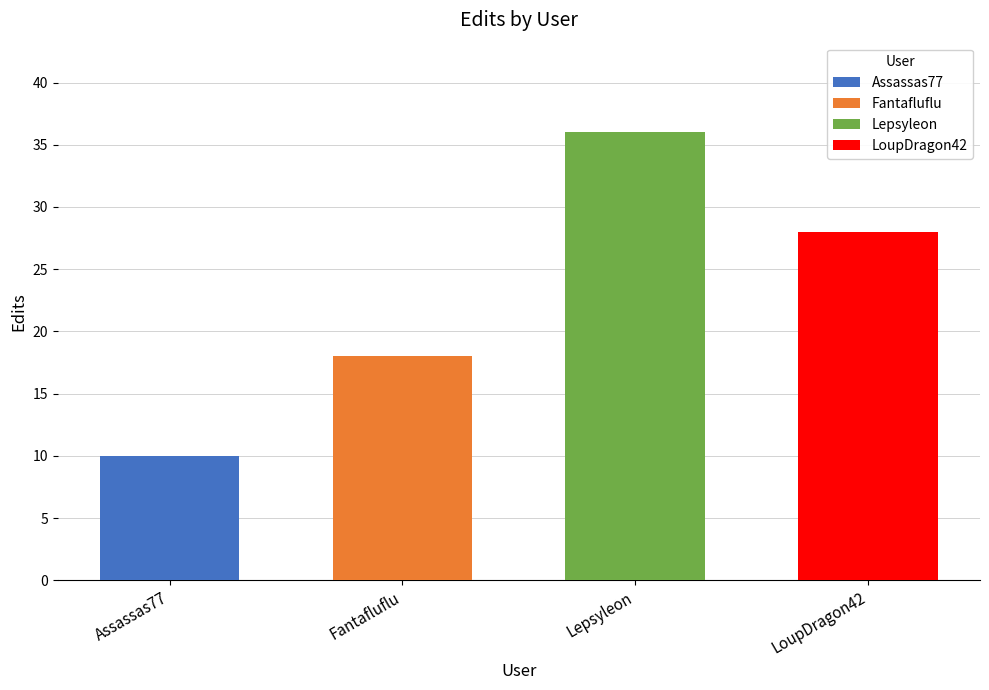

Count the values in the range 18 to 36.

3